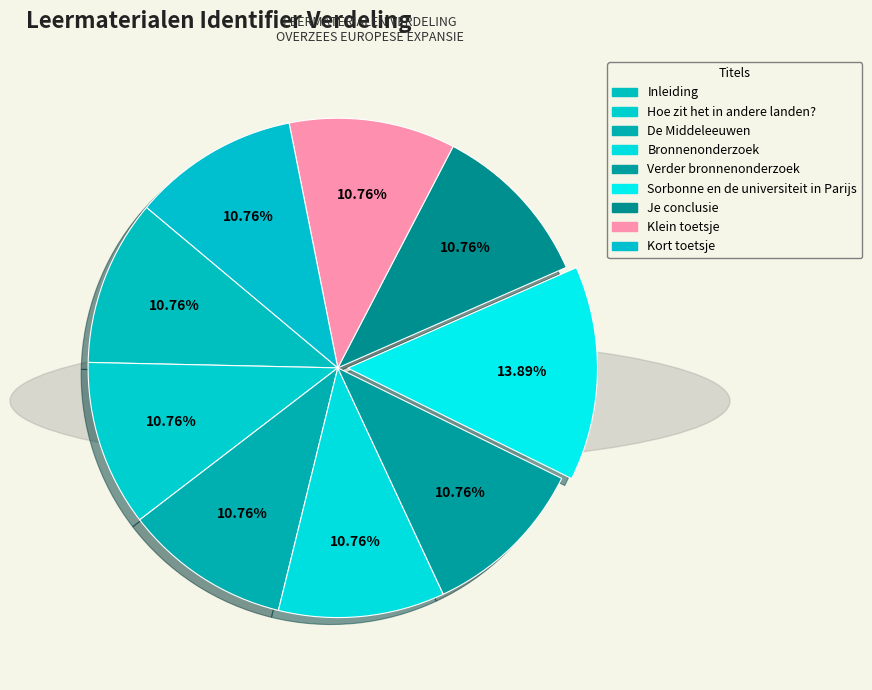

How many segments does this pie chart have?

9